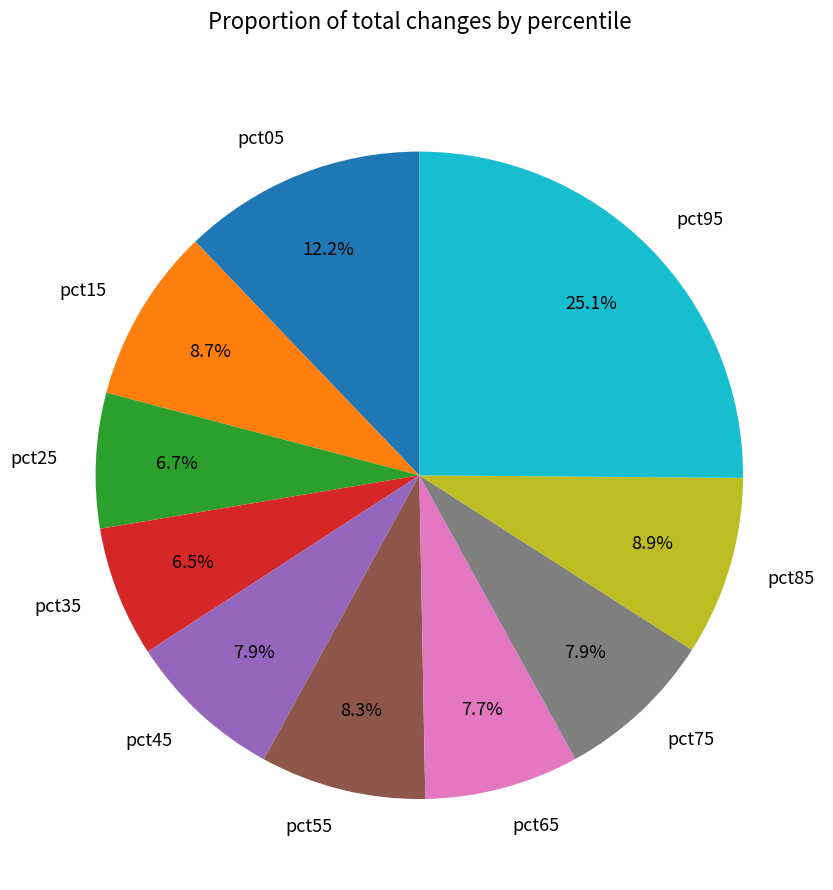

To the nearest percent, what is the average slice percentage?

10%